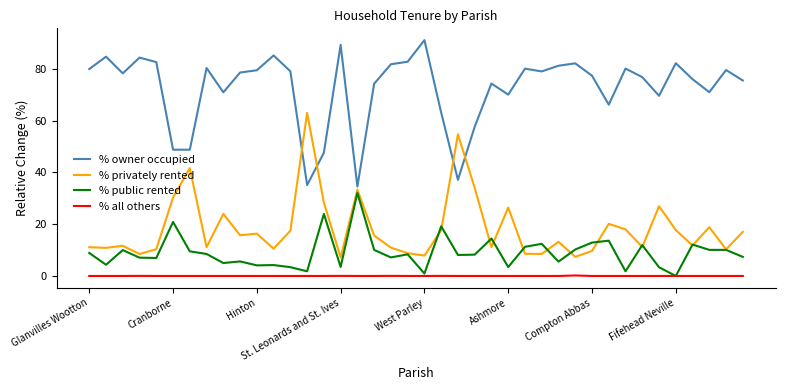

How many interior local valleys does the % owner occupied series have?

11